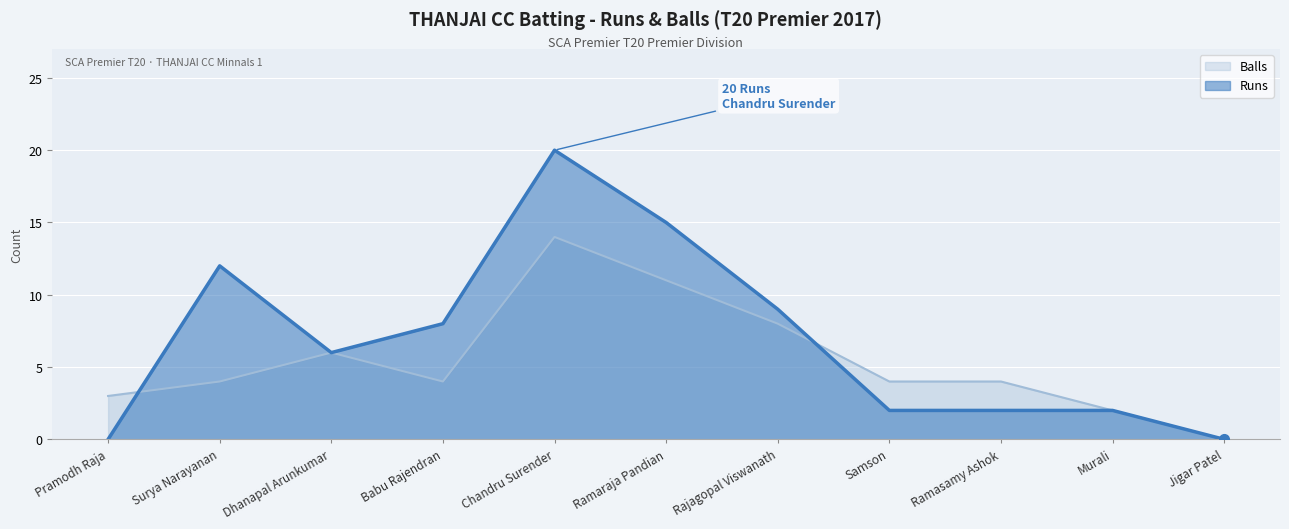

What is the sum of all Balls values?

60